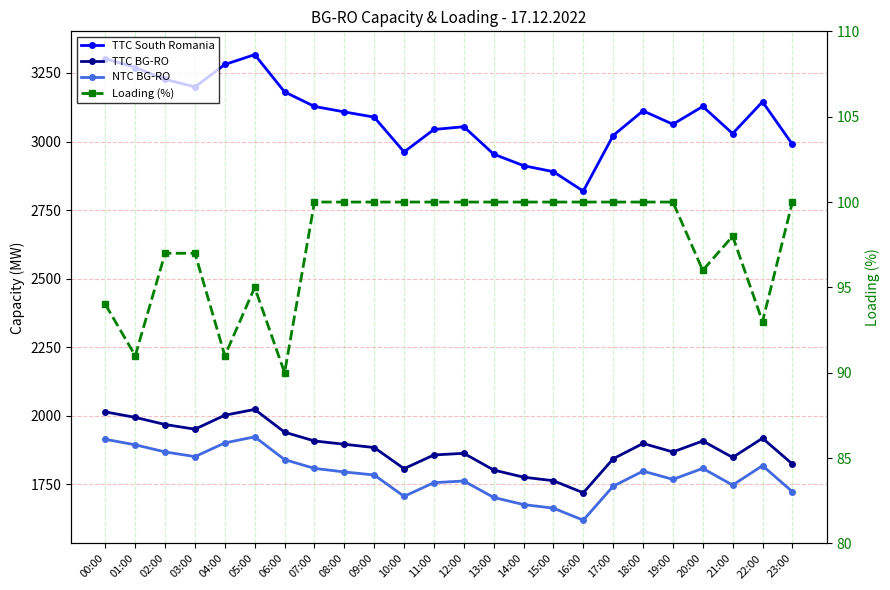

At how many categories does at least one series exceed 1512?

24